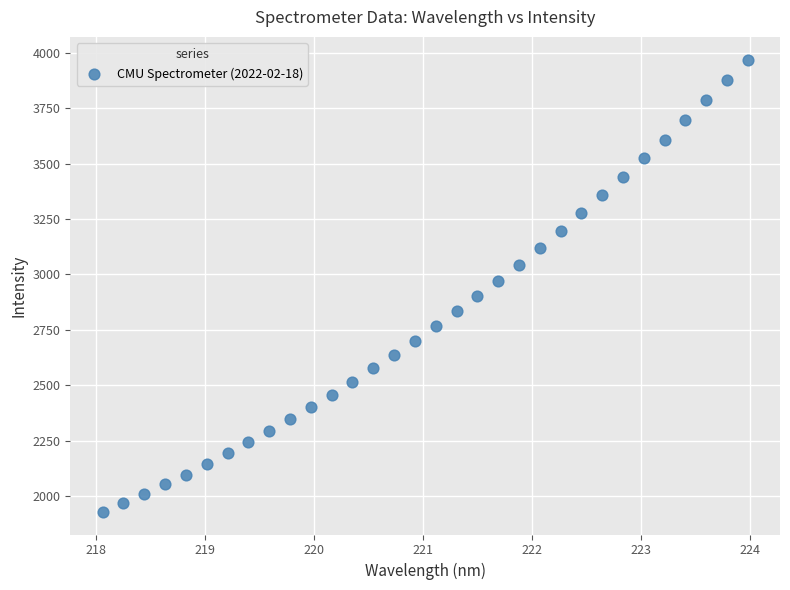

What is the range of Y values (max minus min)?

2039.9